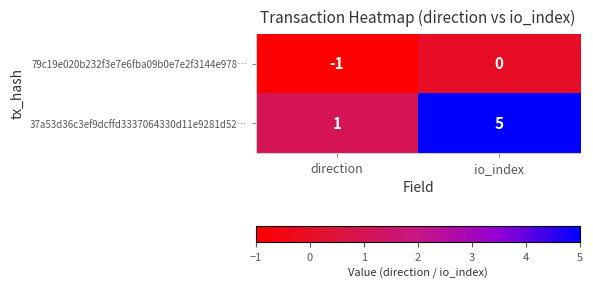

What is the spread (max minus min) of values at io_index?

5